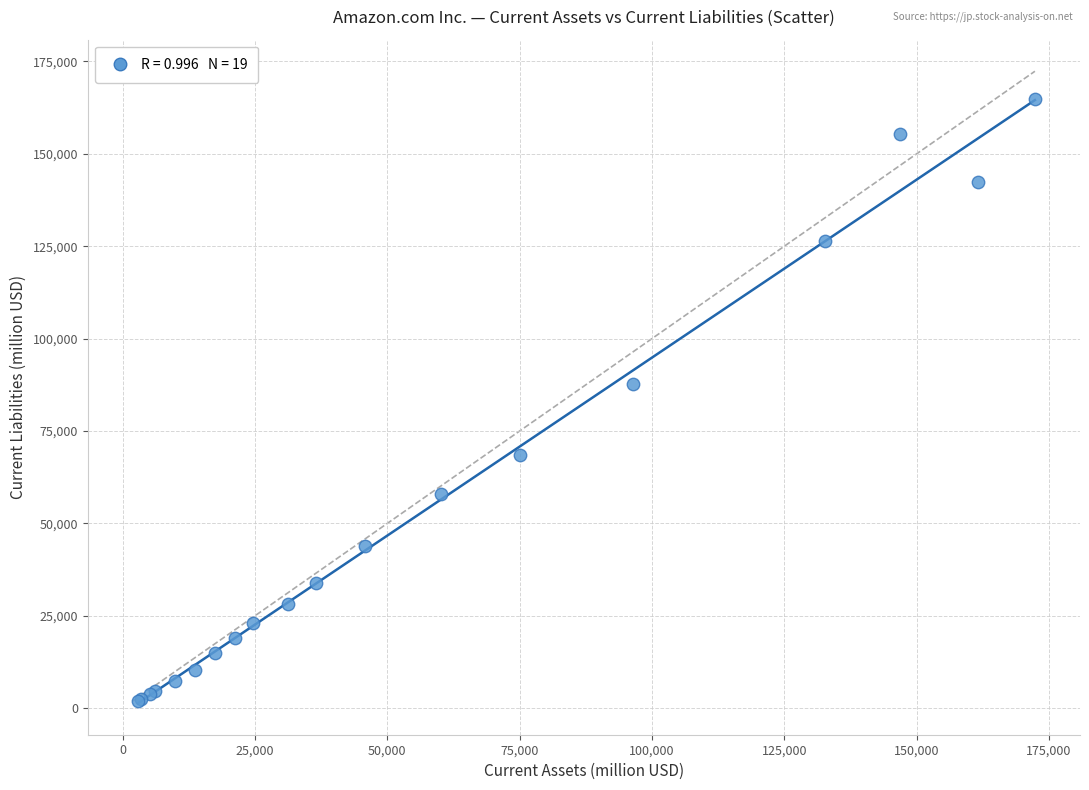

What Y value in the scatter plot is closest to 83423?

87812